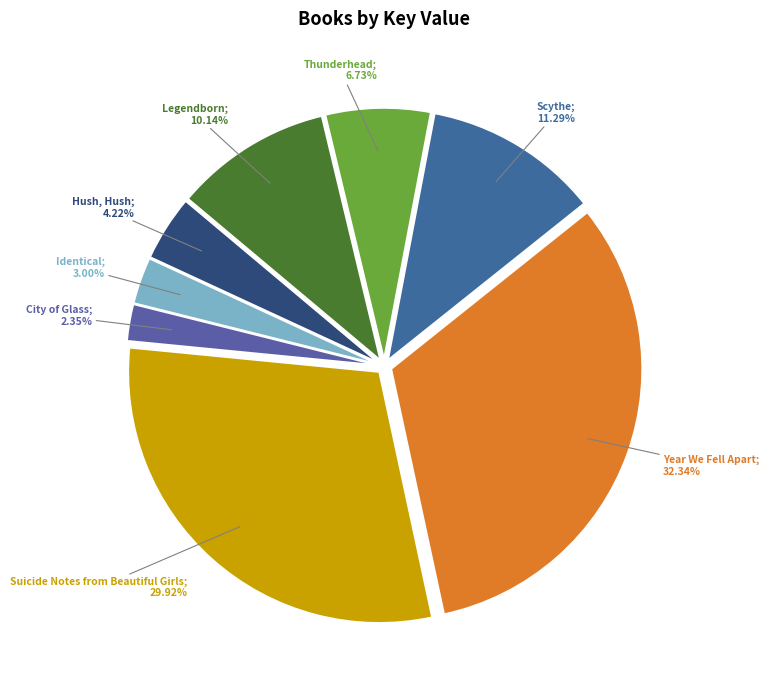

Which slice is the smallest?

City of Glass